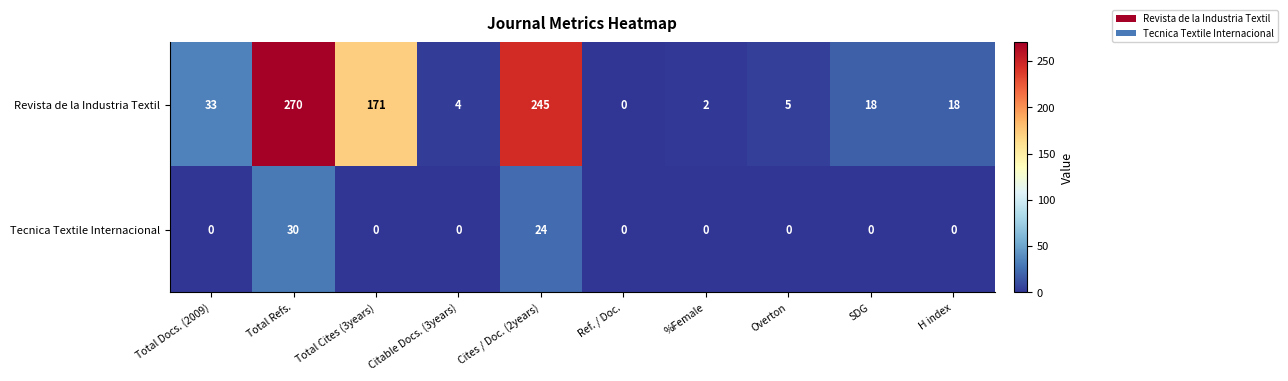

What is the difference between the highest and lowest values at Citable Docs. (3years)?

4